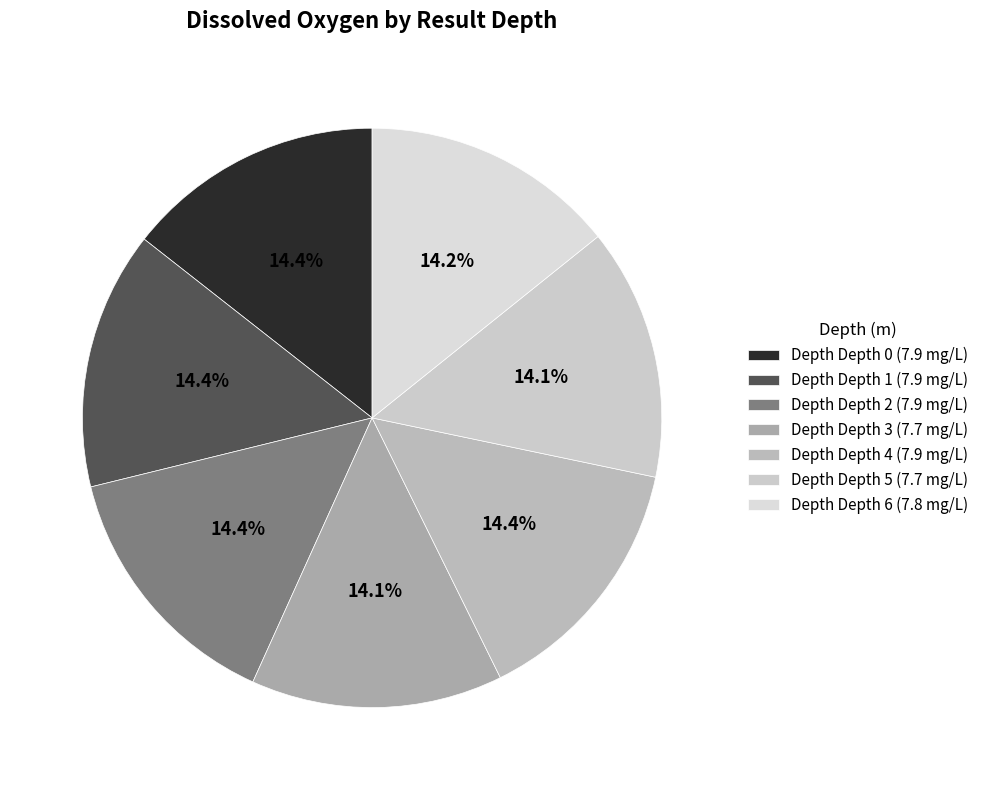

Count the number of slices in the pie.

7